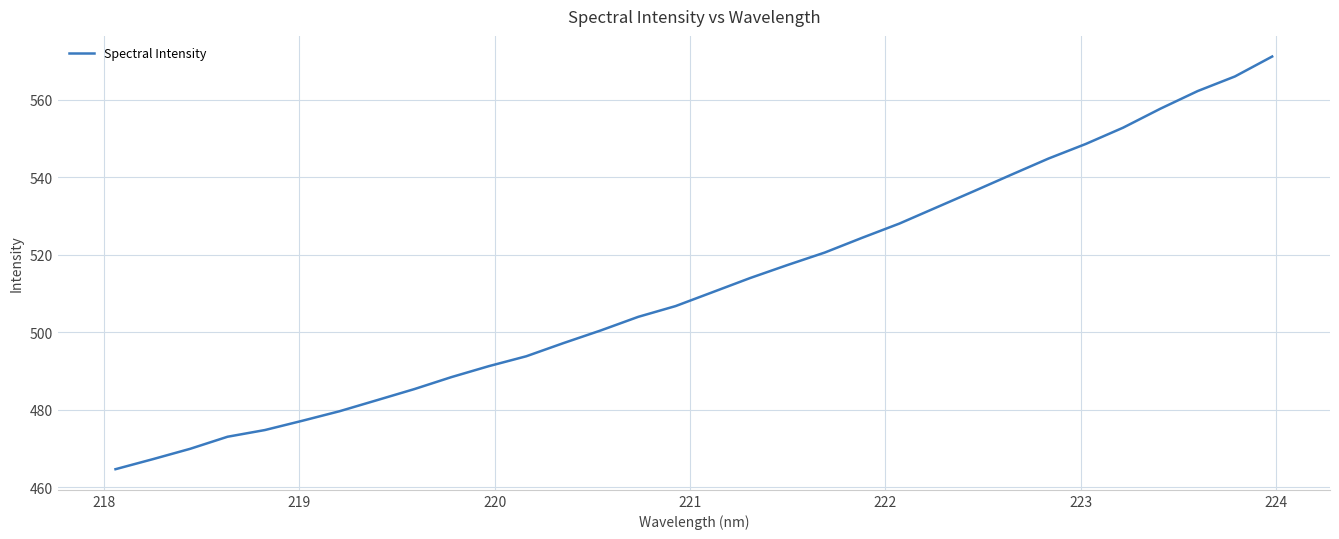

What is the smallest value displayed?

464.7